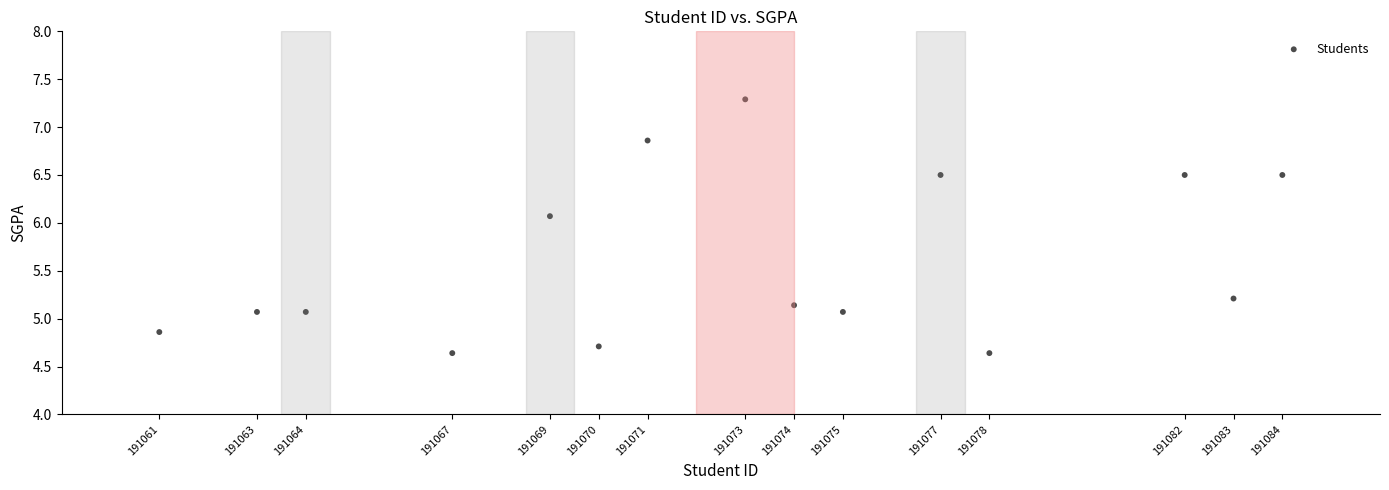

What is the range of X values (max minus min)?

23.0